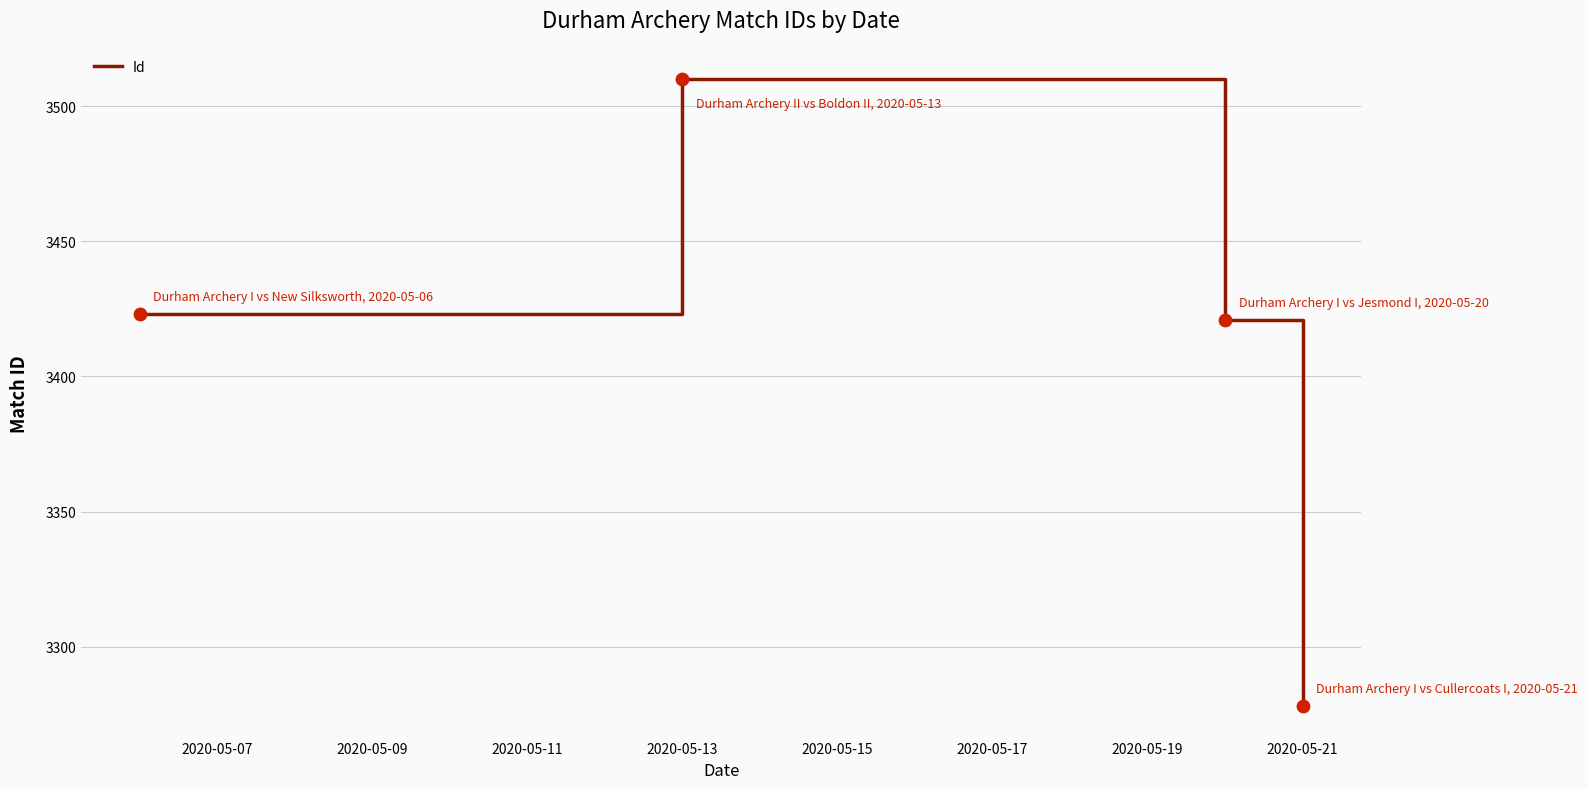

True or false: the data has more than 2 interior local peaks.

False